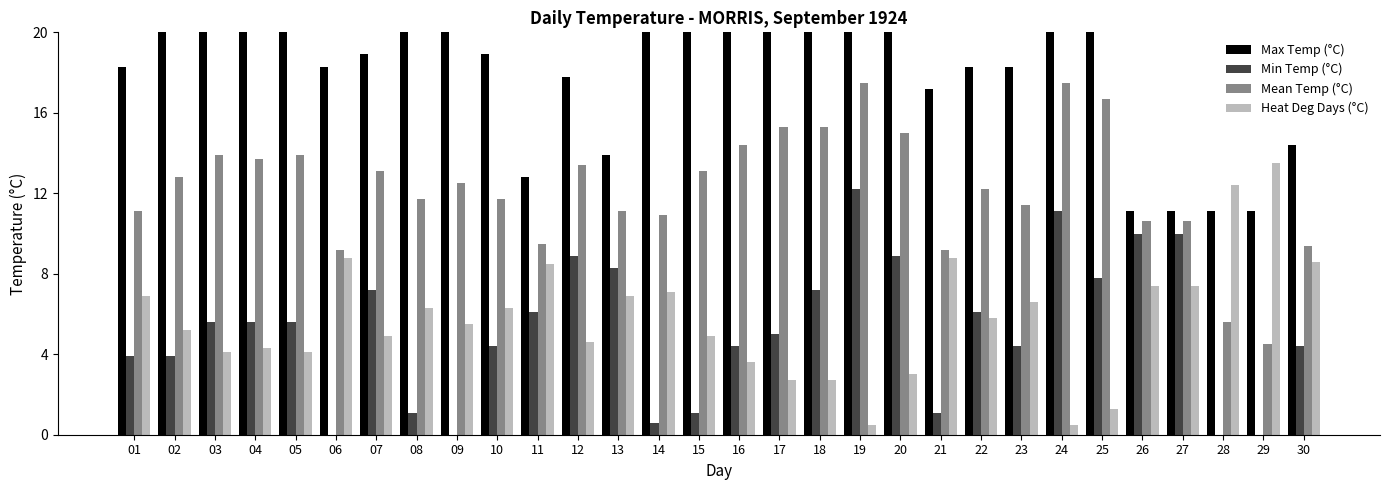

Reading left to right, list all the values displayed in this chart.

Max Temp (°C): 01=18.3	02=21.7	03=22.2	04=21.7	05=22.2	06=18.3	07=18.9	08=22.2	09=25.6	10=18.9	11=12.8	12=17.8	13=13.9	14=21.1	15=25.0	16=24.4	17=25.6	18=23.3	19=22.8	20=21.1	21=17.2	22=18.3	23=18.3	24=23.9	25=25.6	26=11.1	27=11.1	28=11.1	29=11.1	30=14.4
Min Temp (°C): 01=3.9	02=3.9	03=5.6	04=5.6	05=5.6	06=0.0	07=7.2	08=1.1	09=-0.6	10=4.4	11=6.1	12=8.9	13=8.3	14=0.6	15=1.1	16=4.4	17=5.0	18=7.2	19=12.2	20=8.9	21=1.1	22=6.1	23=4.4	24=11.1	25=7.8	26=10.0	27=10.0	28=0.0	29=-2.2	30=4.4
Mean Temp (°C): 01=11.1	02=12.8	03=13.9	04=13.7	05=13.9	06=9.2	07=13.1	08=11.7	09=12.5	10=11.7	11=9.5	12=13.4	13=11.1	14=10.9	15=13.1	16=14.4	17=15.3	18=15.3	19=17.5	20=15.0	21=9.2	22=12.2	23=11.4	24=17.5	25=16.7	26=10.6	27=10.6	28=5.6	29=4.5	30=9.4
Heat Deg Days (°C): 01=6.9	02=5.2	03=4.1	04=4.3	05=4.1	06=8.8	07=4.9	08=6.3	09=5.5	10=6.3	11=8.5	12=4.6	13=6.9	14=7.1	15=4.9	16=3.6	17=2.7	18=2.7	19=0.5	20=3.0	21=8.8	22=5.8	23=6.6	24=0.5	25=1.3	26=7.4	27=7.4	28=12.4	29=13.5	30=8.6